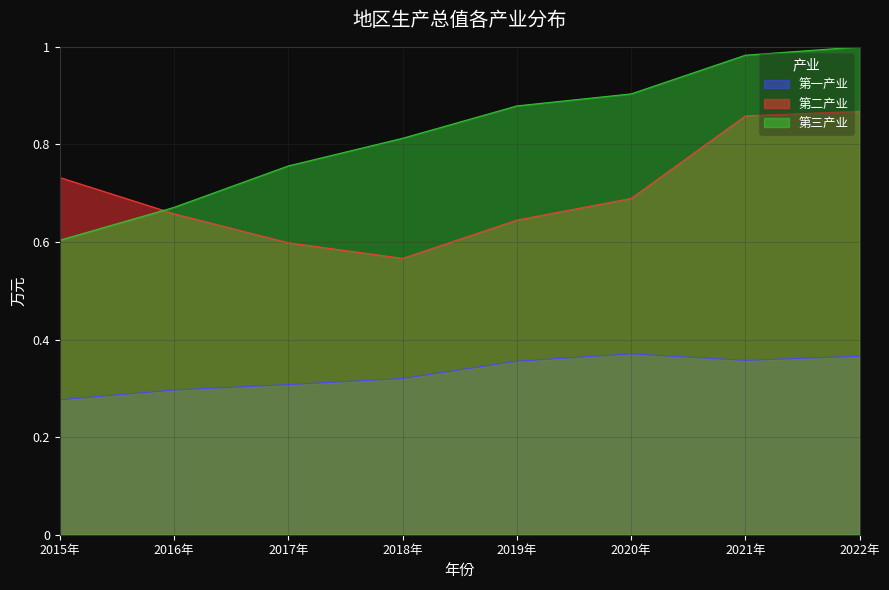

True or false: 第二产业 has more than 1 interior local peaks.

False